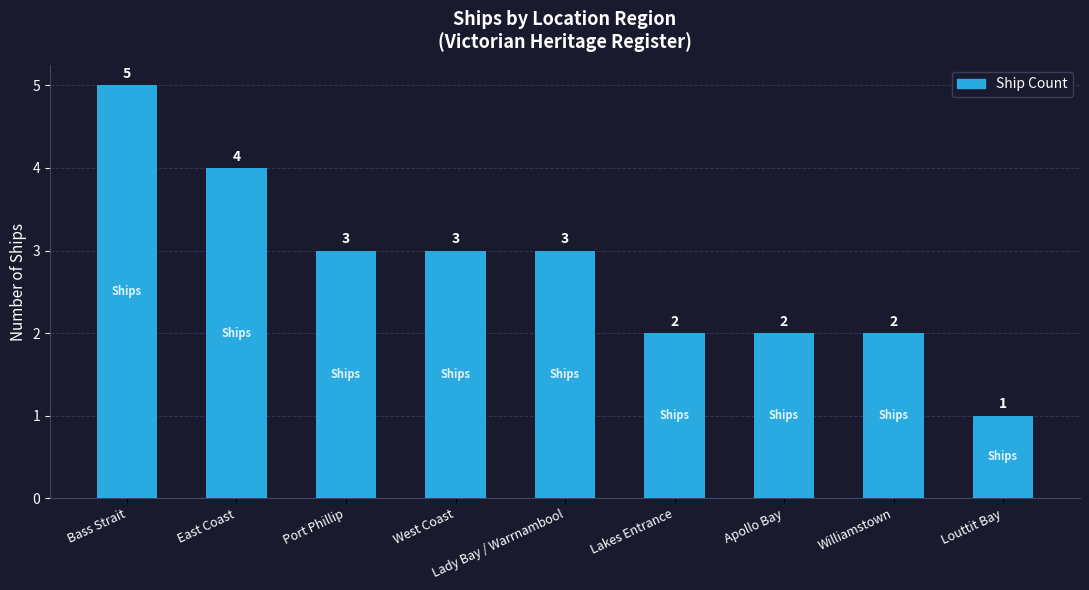

At which label does the data first exceed 3?

Bass Strait